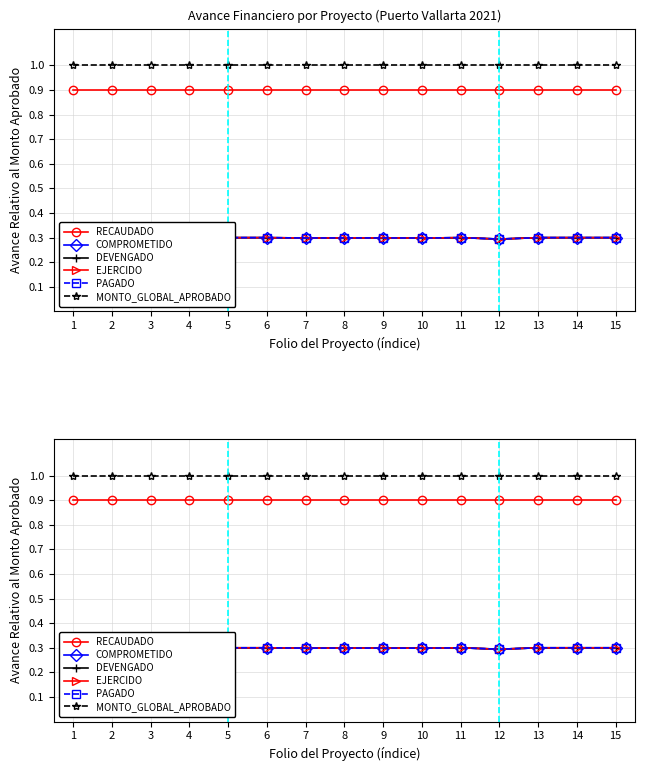

What are all the series names shown in the legend?

RECAUDADO, COMPROMETIDO, DEVENGADO, EJERCIDO, PAGADO, MONTO_GLOBAL_APROBADO